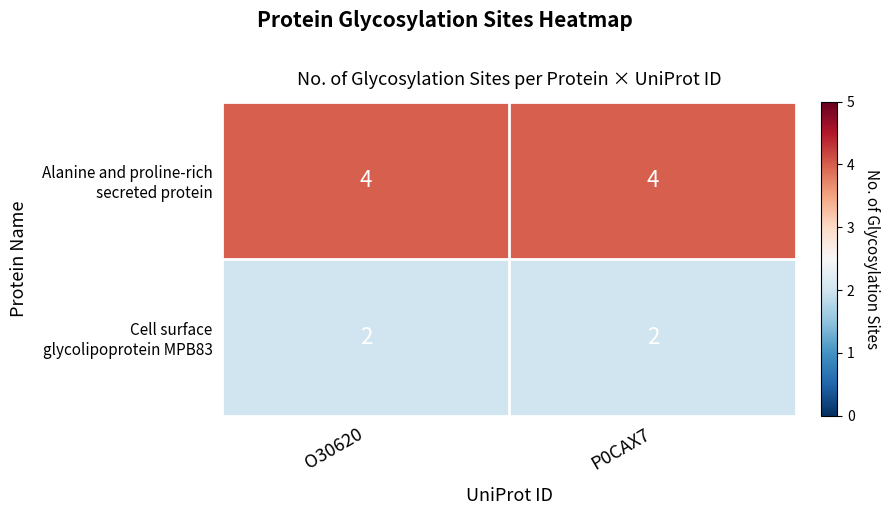

What is the greatest value displayed?

4